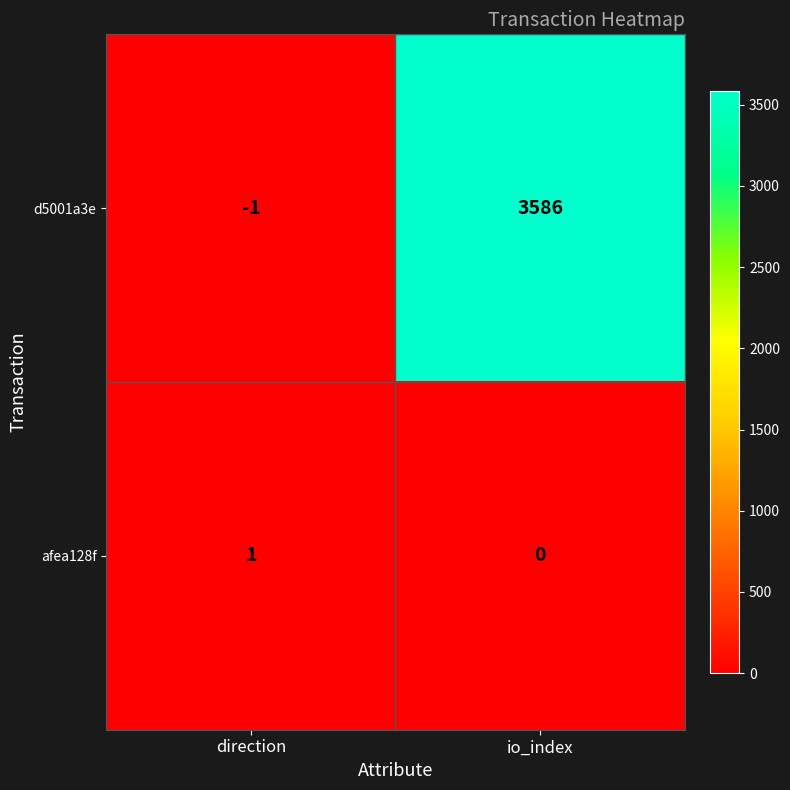

List the series in order of their peak value, highest first.

d5001a3e, afea128f